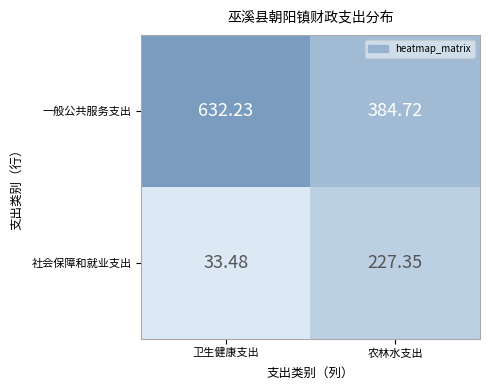

List the series in order of their peak value, highest first.

一般公共服务支出, 社会保障和就业支出